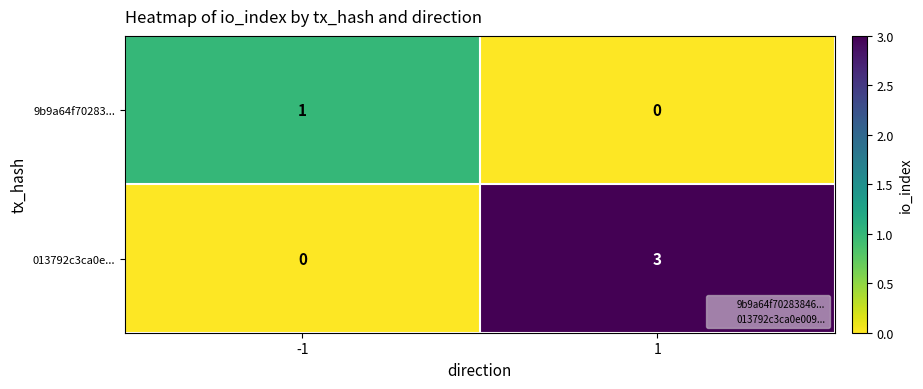

What is the total value across all series at 1?

3